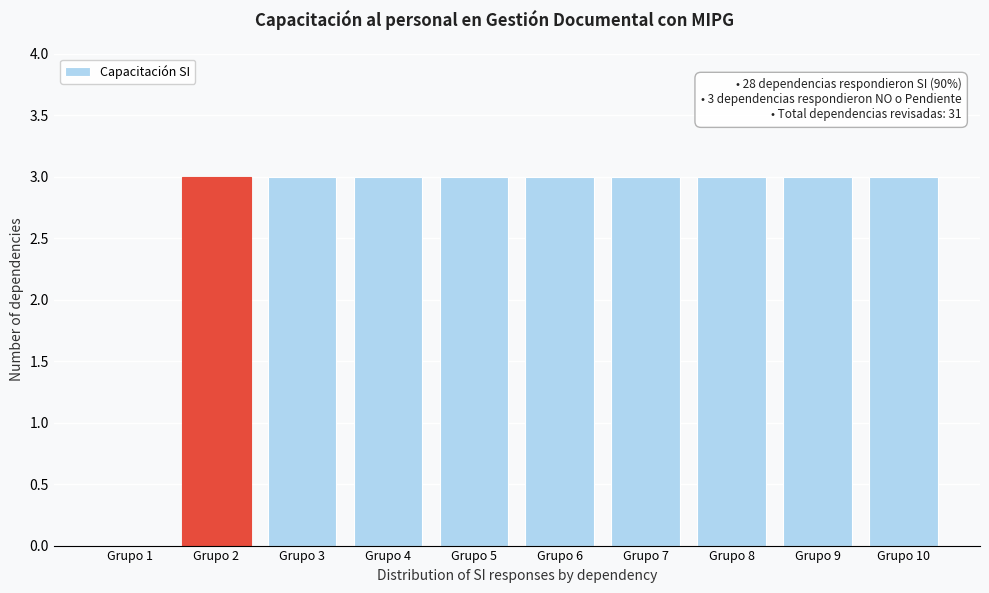

Reading left to right, extract all data points from this chart.

Grupo 1=0	Grupo 2=3	Grupo 3=3	Grupo 4=3	Grupo 5=3	Grupo 6=3	Grupo 7=3	Grupo 8=3	Grupo 9=3	Grupo 10=3